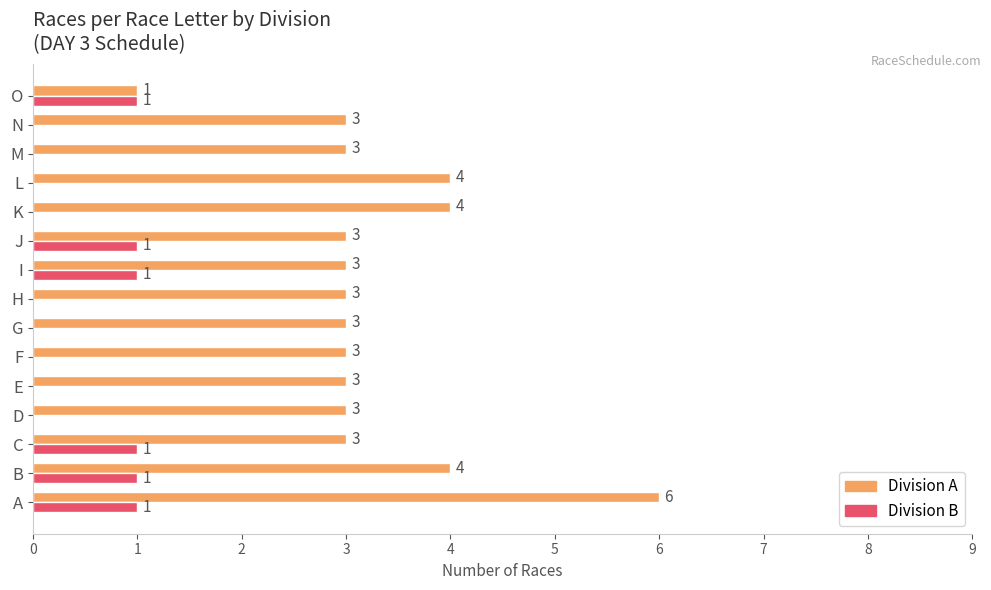

What is the greatest value displayed?

6